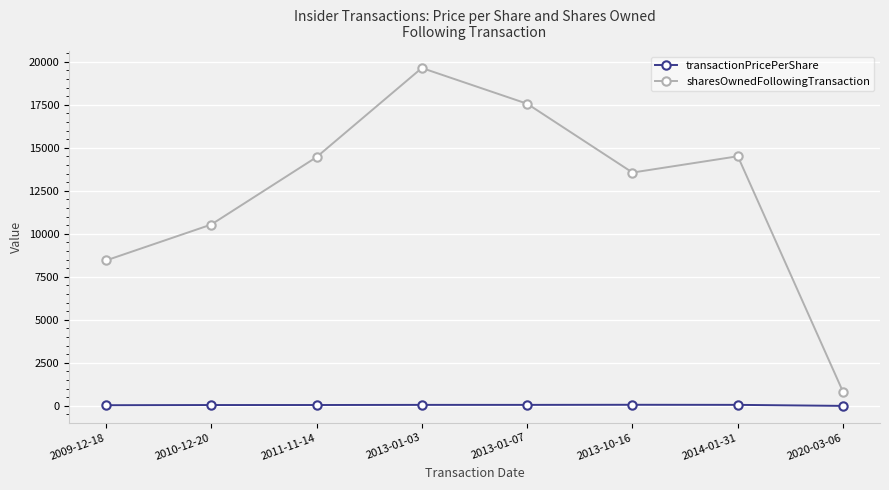

What is the total value across all series at 2013-10-16?

13631.0